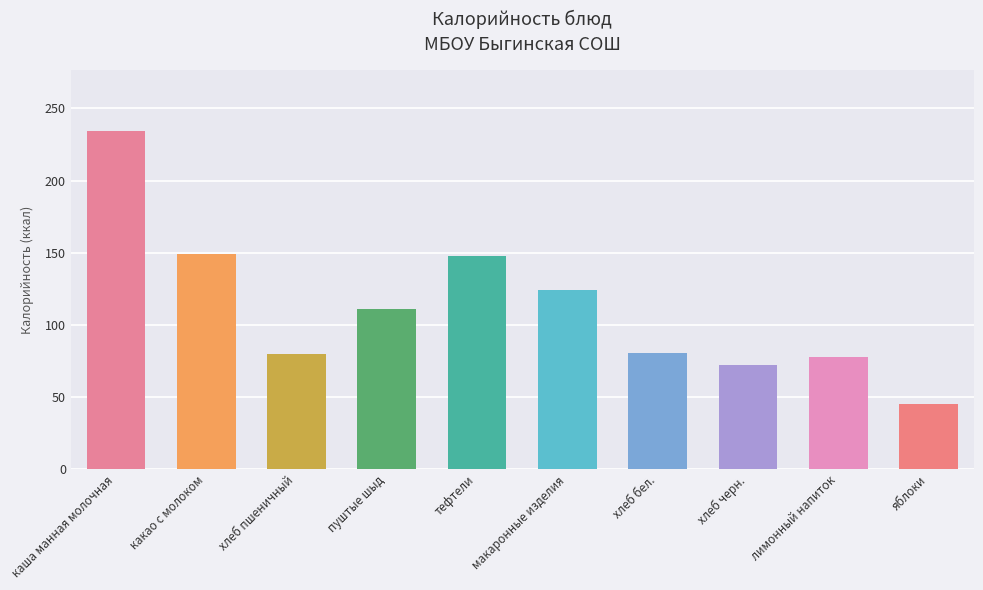

Is it true that the value at хлеб бел. is 80.2?

True